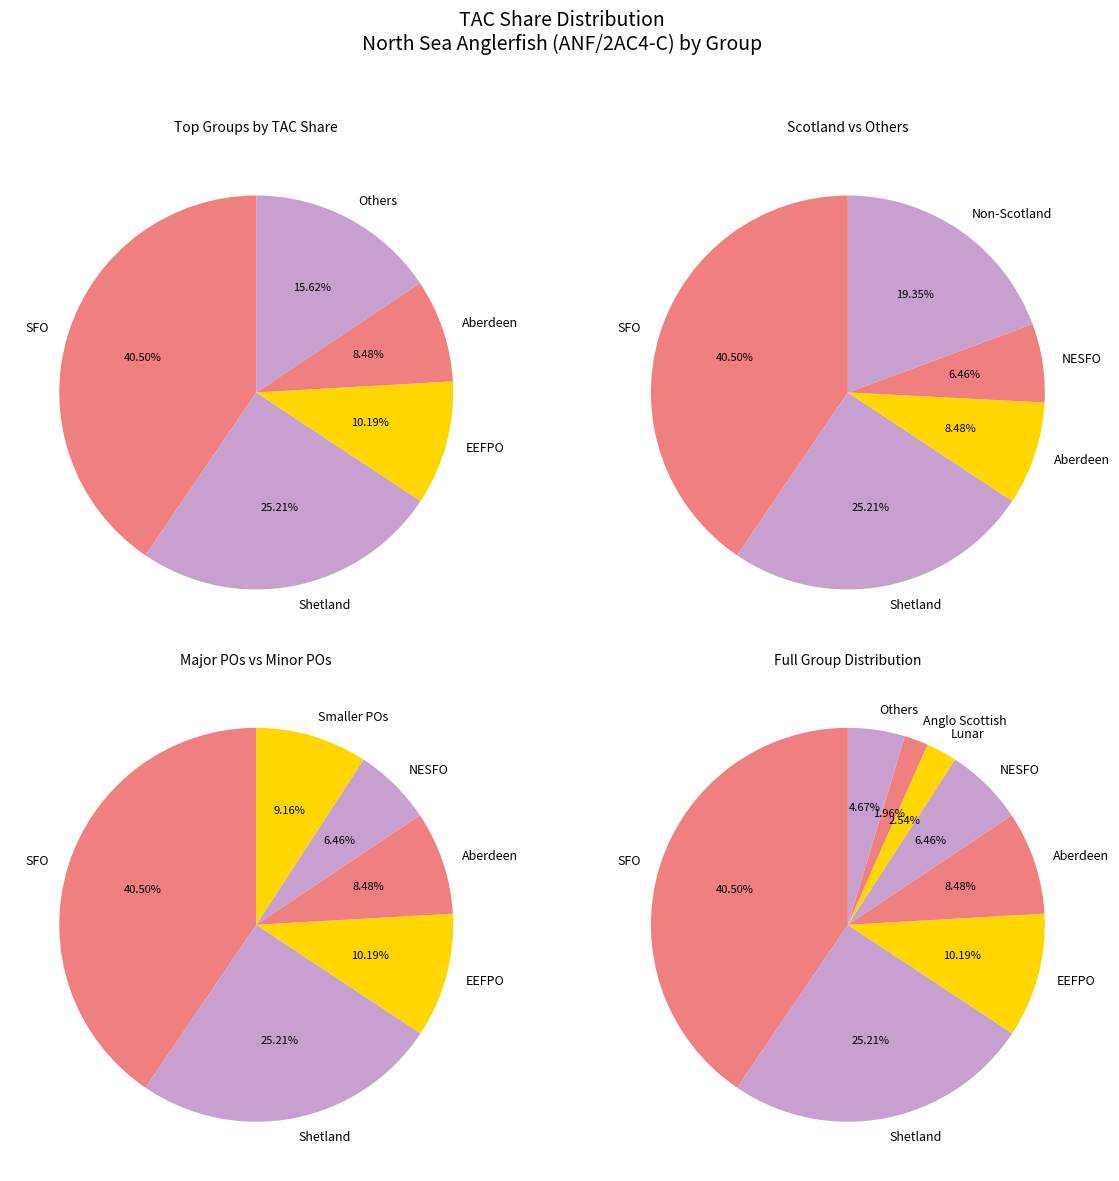

To the nearest percent, what is the difference between the Anglo Scottish and Aberdeen slice percentages?

7%